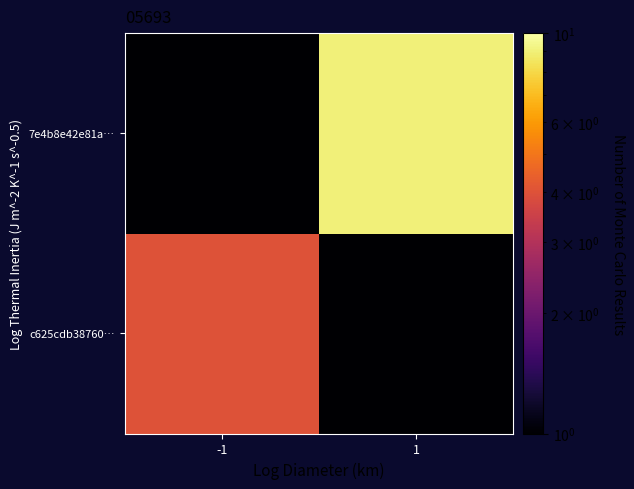

Rank the series at 1 from highest to lowest value.

7e4b8e42e81a…, c625cdb38760…